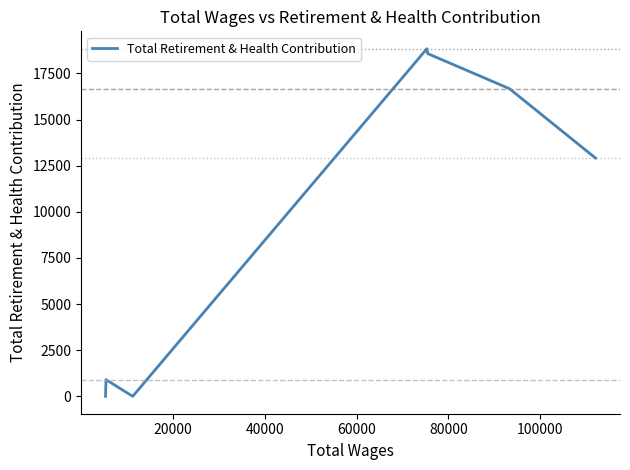

True or false: the data has more than 1 interior local peaks.

True